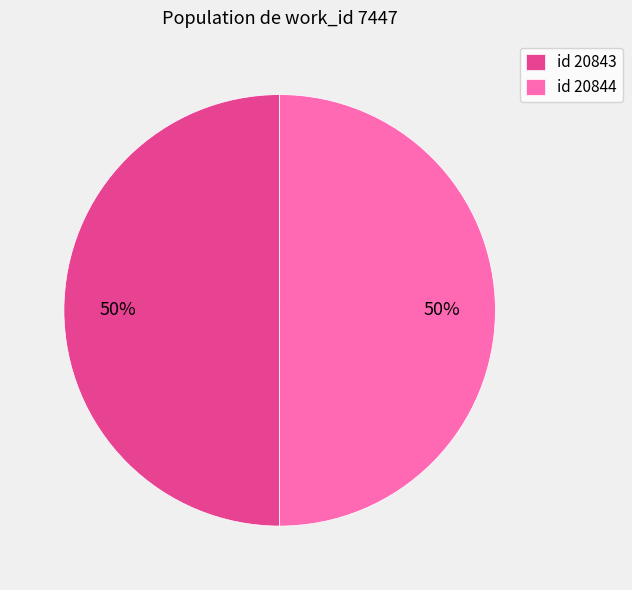

To the nearest percent, what is the average slice percentage?

50%